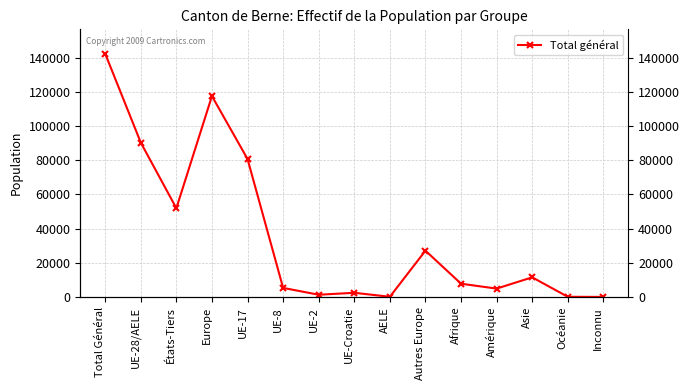

List the labels in order of value, largest first.

Total Général, Europe, UE-28/AELE, UE-17, États-Tiers, Autres Europe, Asie, Afrique, UE-8, Amérique, UE-Croatie, UE-2, AELE, Océanie, Inconnu